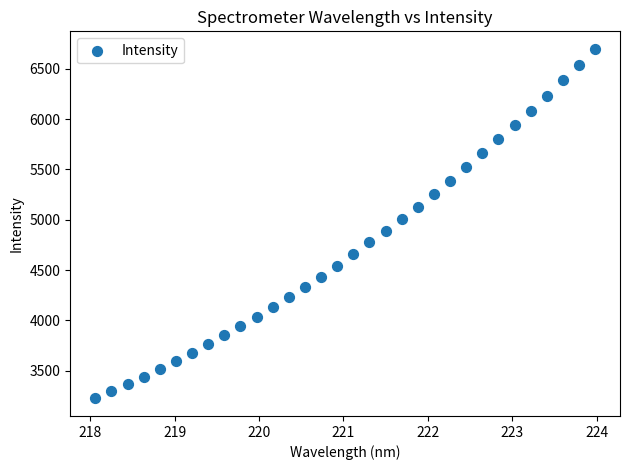

What is the range of X values (max minus min)?

5.9